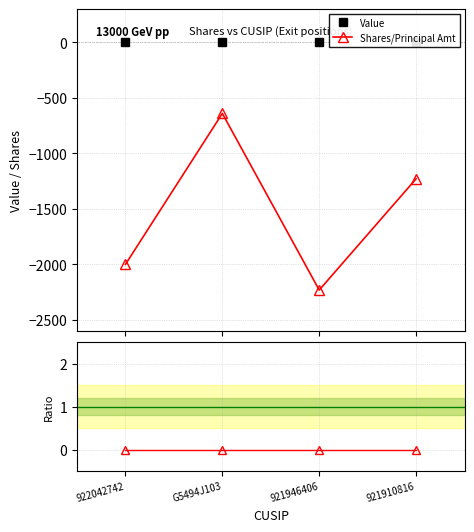

What is the label of the 4th point from the left?

921910816